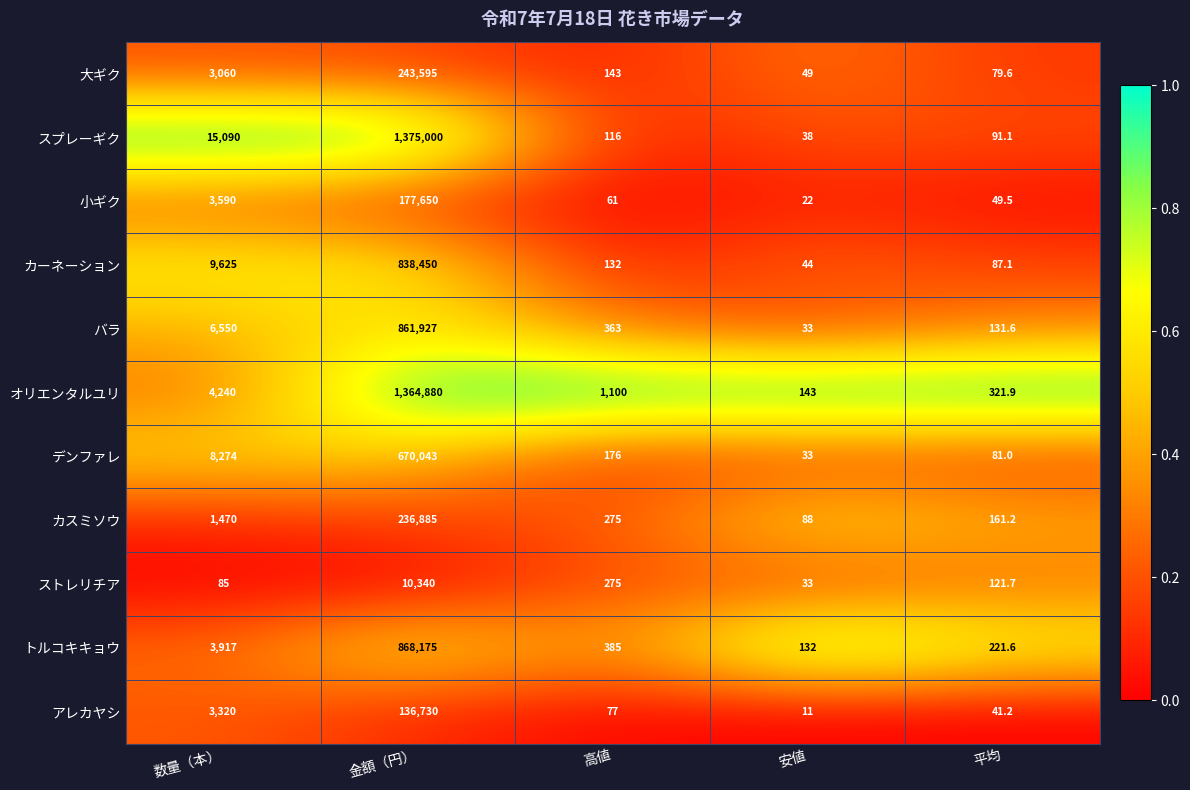

Which series has the largest total across all categories?

スプレーギク